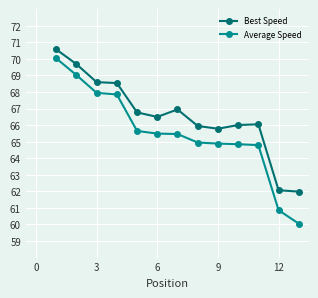

True or false: Best Speed has more than 1 points higher than both neighbors.

True